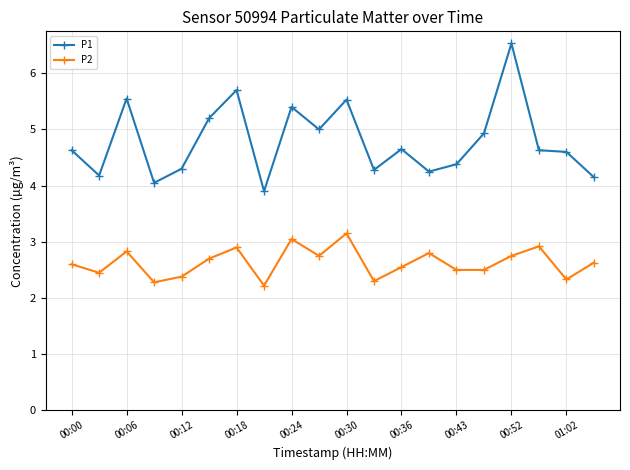

Which series has the largest total across all categories?

P1